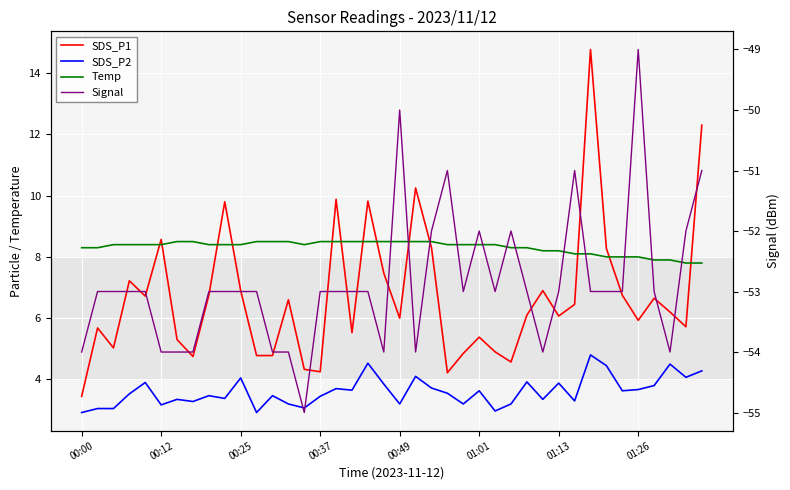

Is the value of SDS_P1 at 13 greater than the value of Signal at 38?

Yes